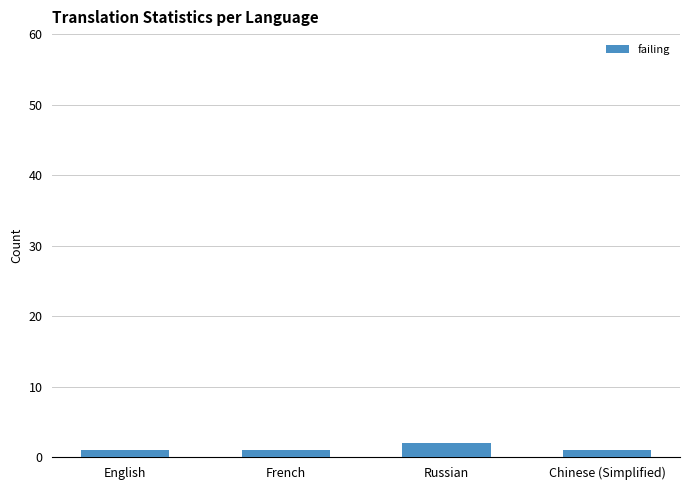

What is the value of the 3rd bar from the left?

2